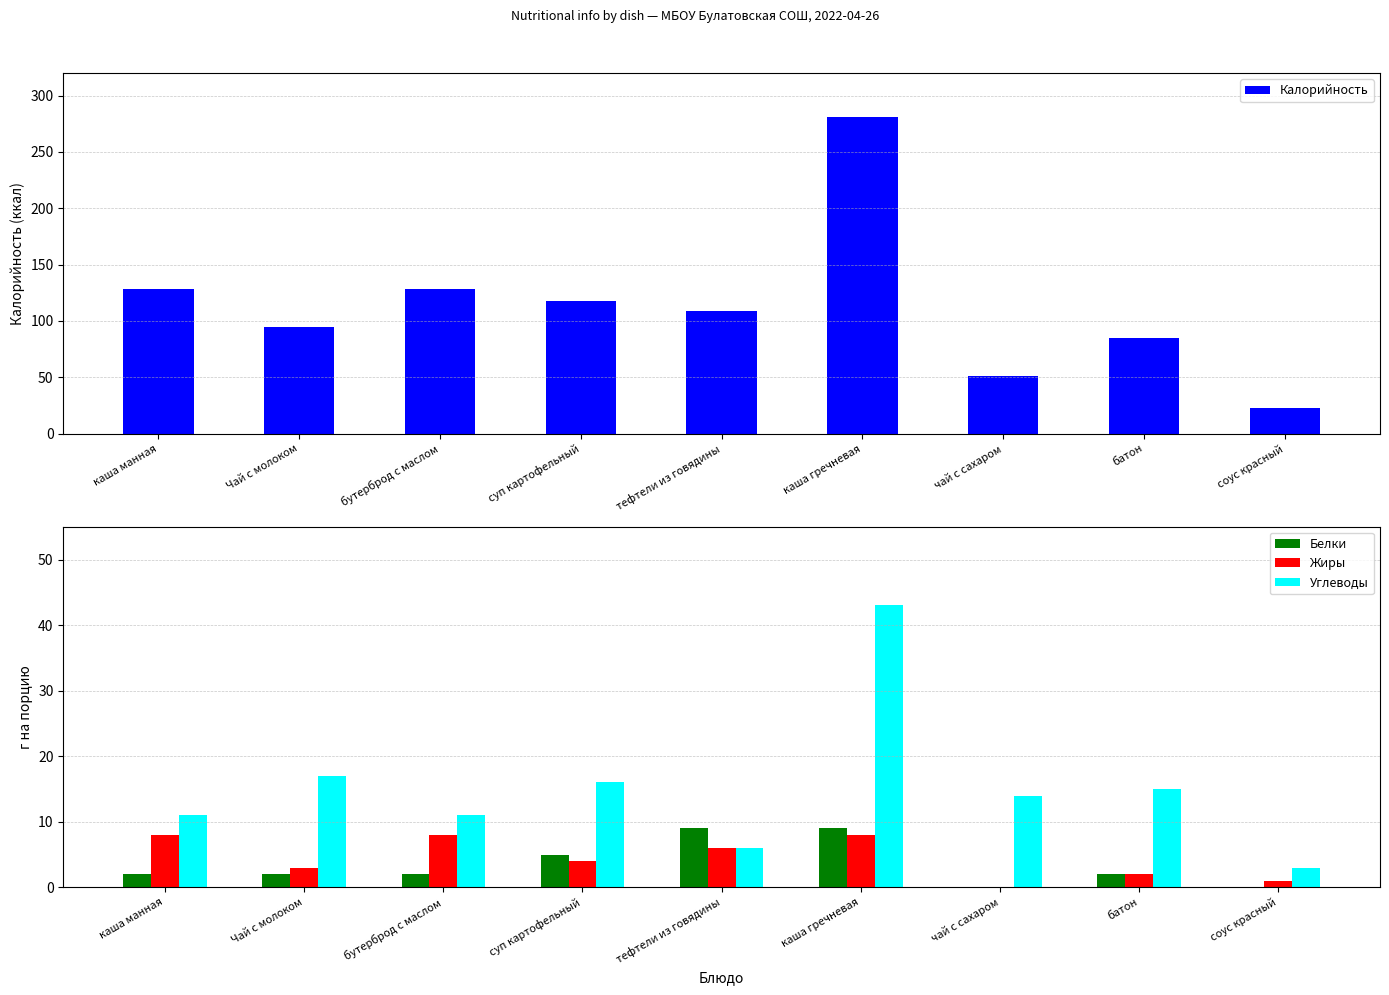

What is the difference between the Белки values at каша манная and чай с сахаром?

2